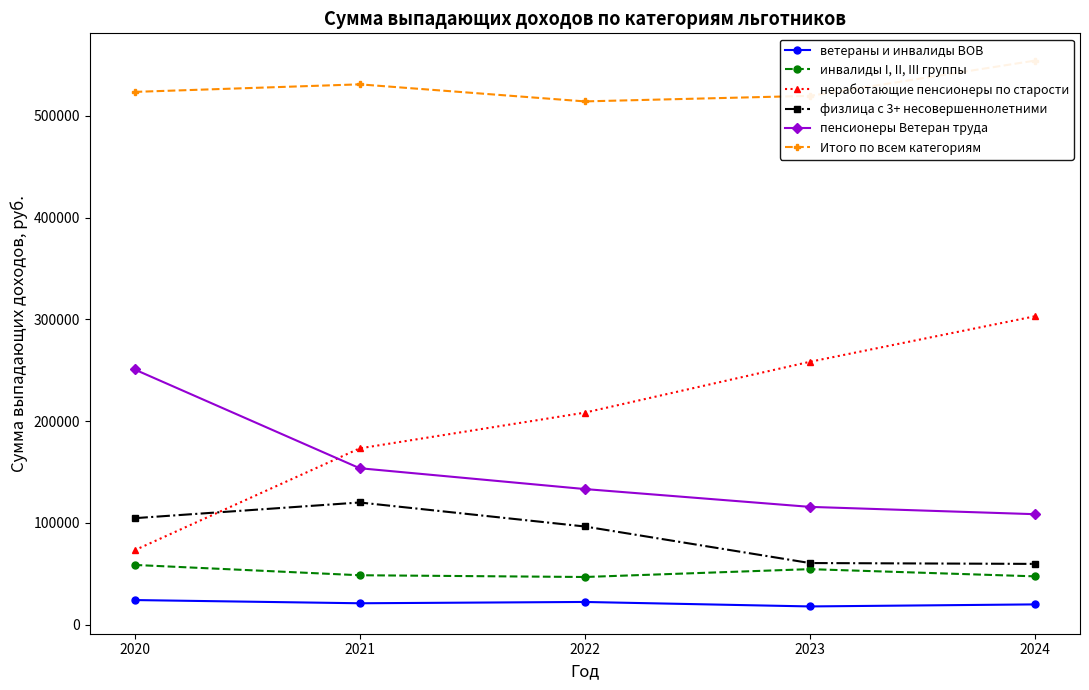

Which series has the largest total across all categories?

Итого по всем категориям